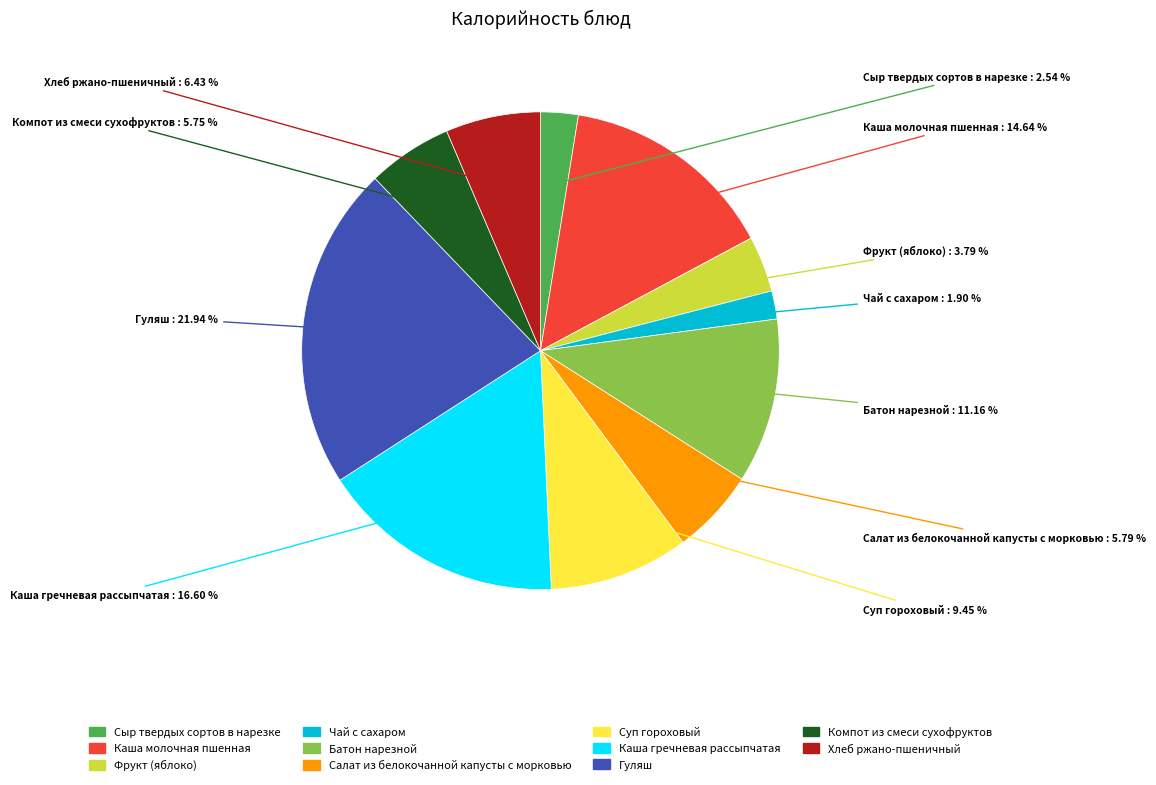

Which has a higher value, Каша гречневая рассыпчатая or Гуляш?

Гуляш